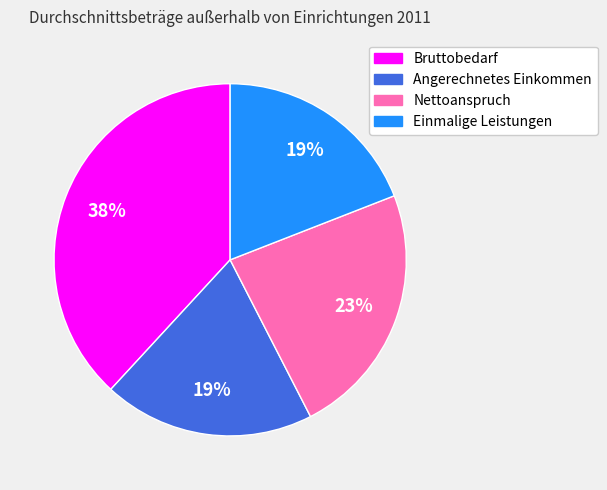

Is it true that Bruttobedarf is 25% of the pie?

False